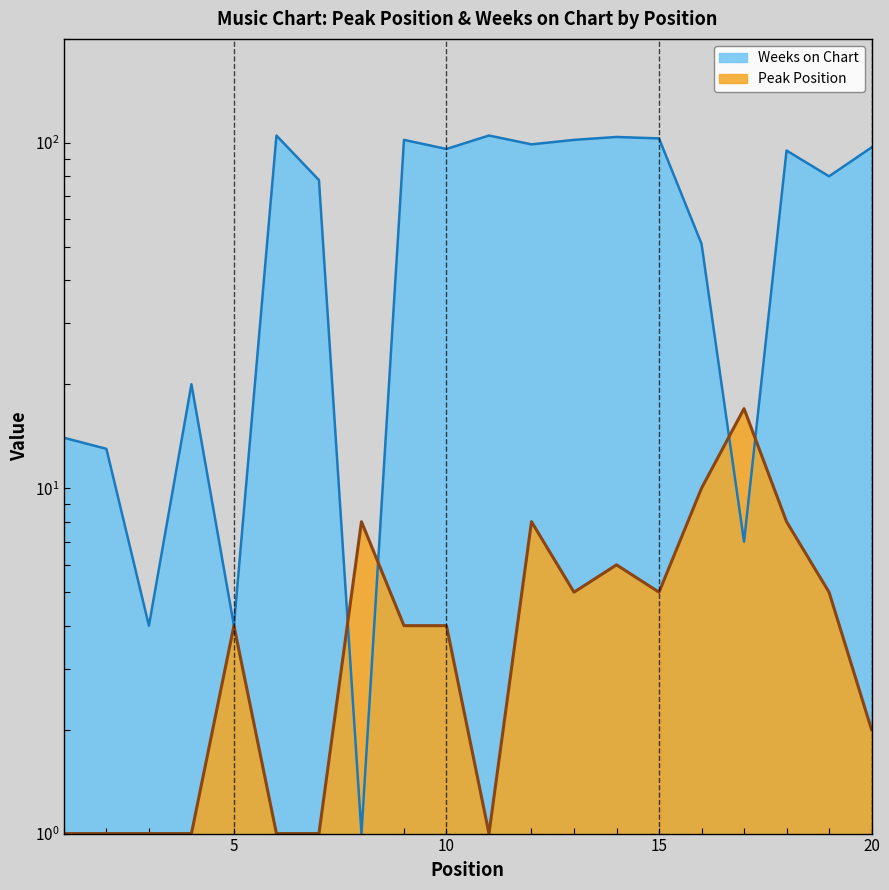

Reading left to right, what are all the values shown in this chart?

Peak Position: 1	1	1	1	4	1	1	8	4	4	1	8	5	6	5	10	17	8	5	2
Weeks on Chart: 14	13	4	20	4	105	78	1	102	96	105	99	102	104	103	51	7	95	80	97